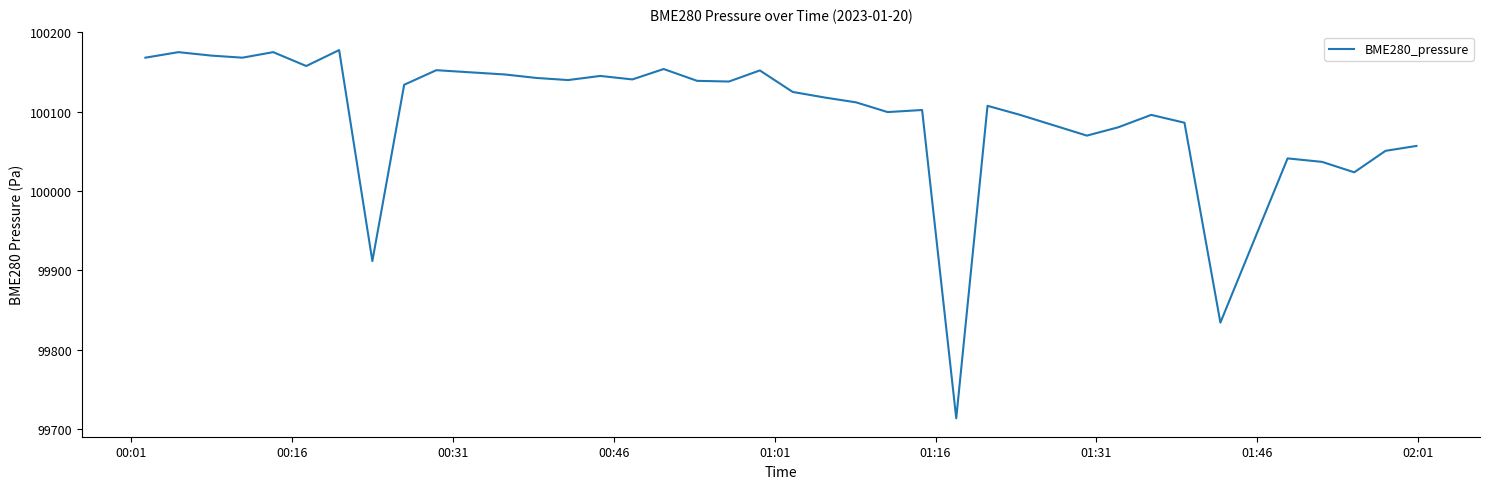

What is the maximum value shown in the chart?

100177.5